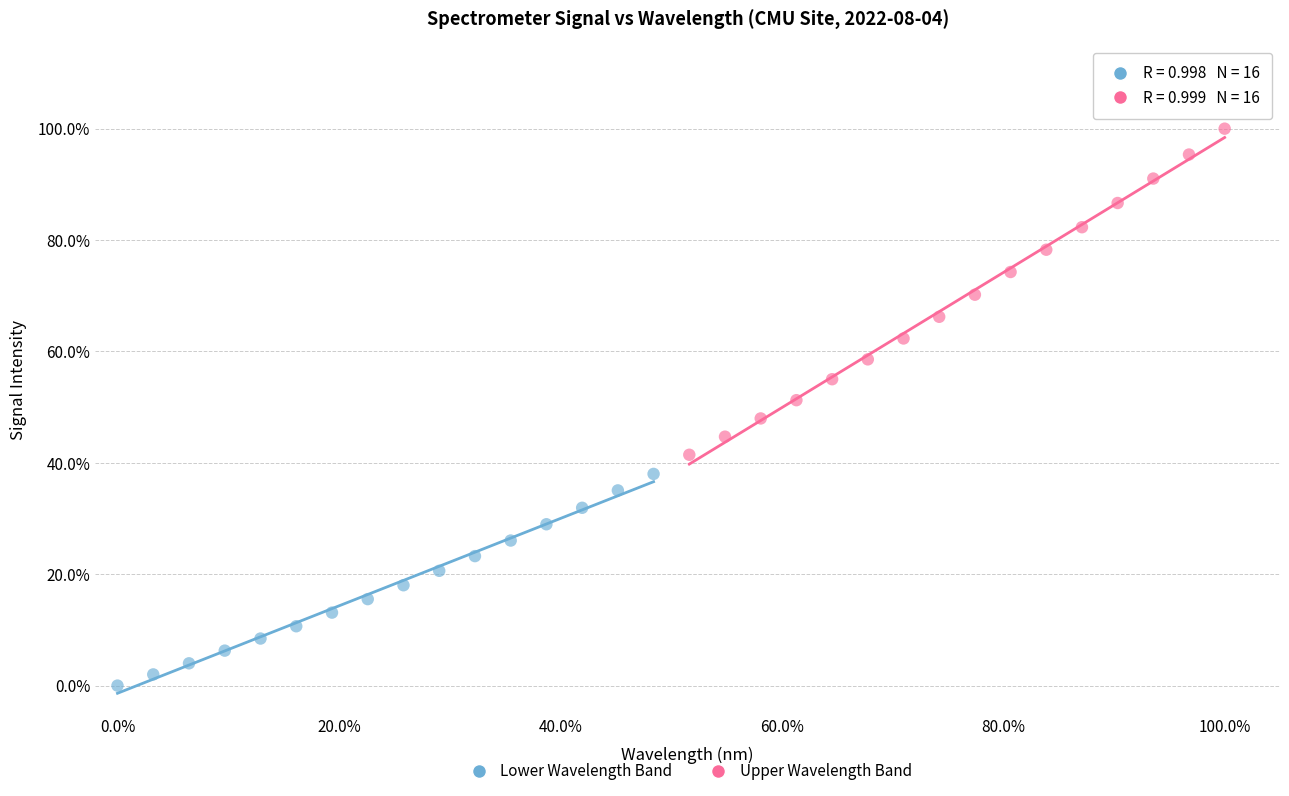

Which series reaches the minimum Y coordinate?

Lower Wavelength Band